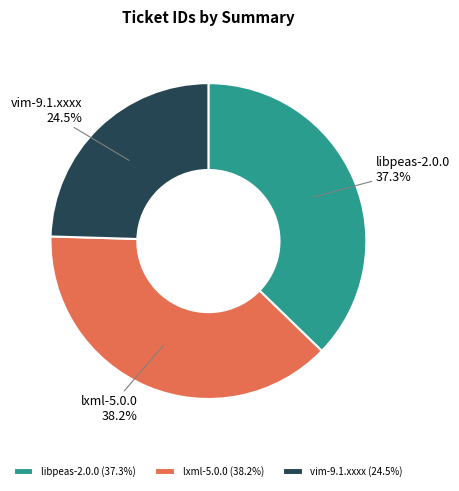

True or false: libpeas-2.0.0 accounts for 37% of the total.

True